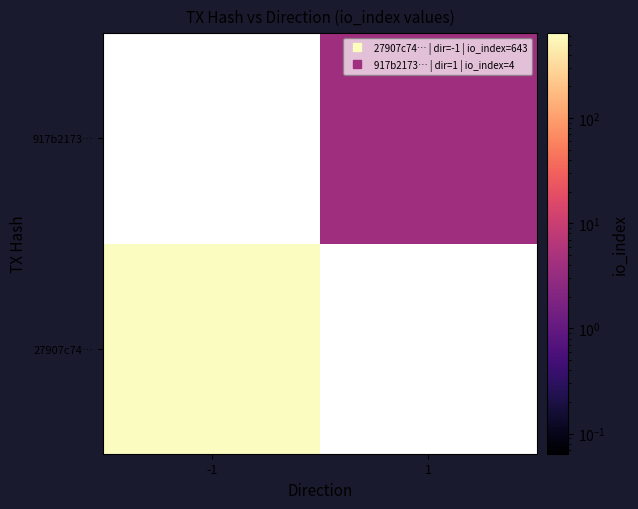

Count the number of data series in this chart.

2